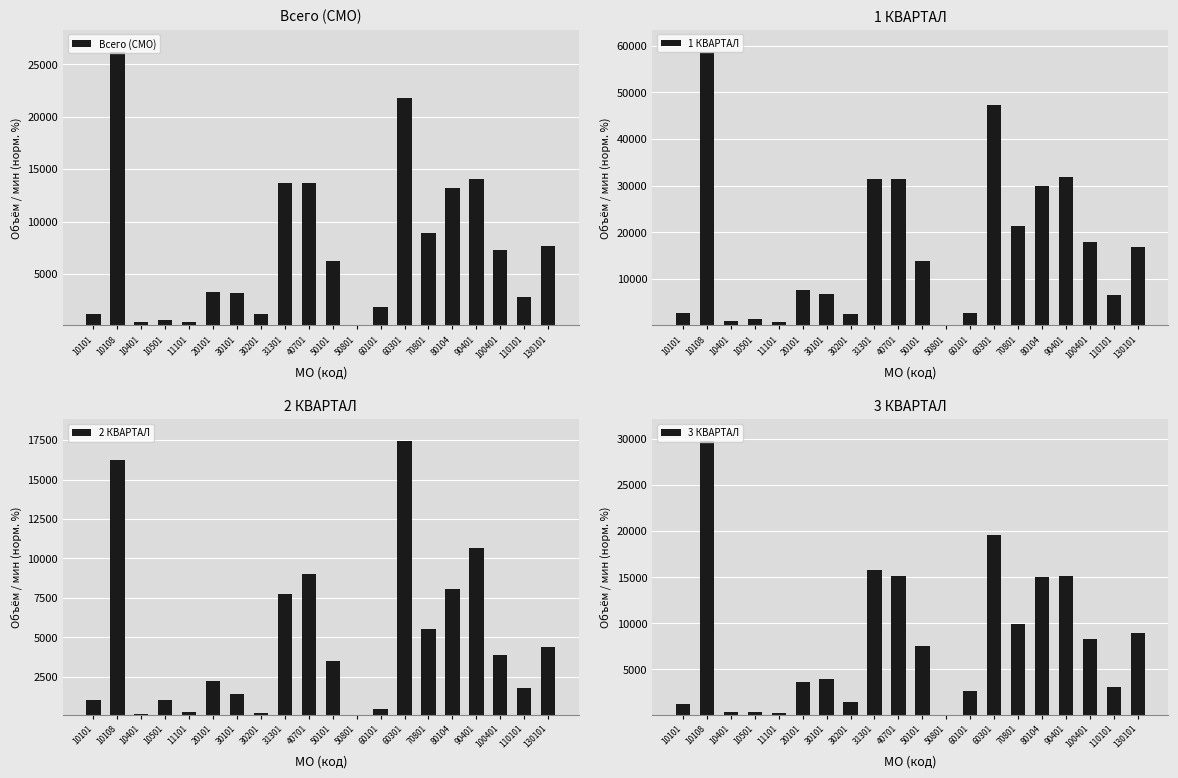

Rank the categories by 1 КВАРТАЛ value from highest to lowest.

10108, 60301, 90401, 40701, 31301, 80104, 70801, 100401, 130101, 50101, 20101, 30101, 110101, 10101, 60101, 30201, 10501, 10401, 11101, 50801